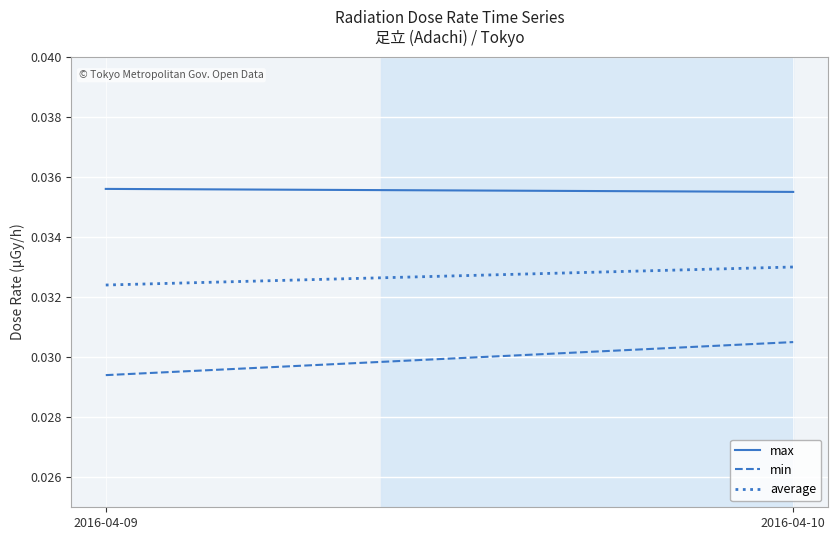

What are all the series names shown in the legend?

max, min, average